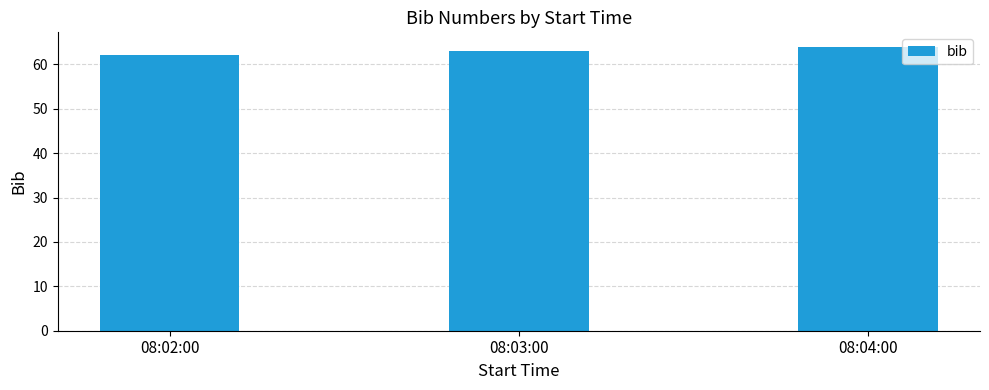

What is the value of the 2nd bar from the left?

63